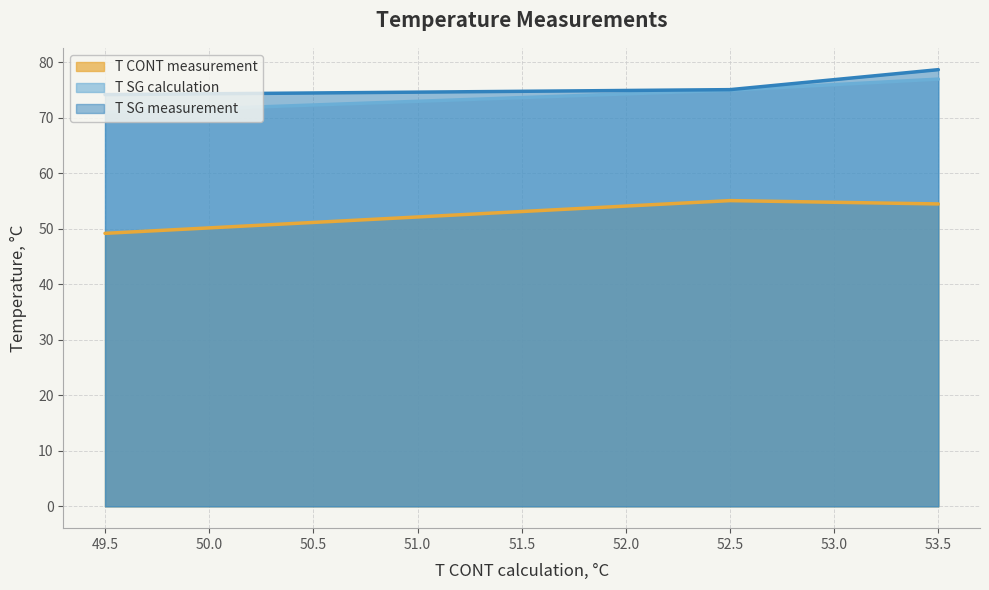

Rank the categories by T SG calculation value from lowest to highest.

49.5, 52.5, 53.5